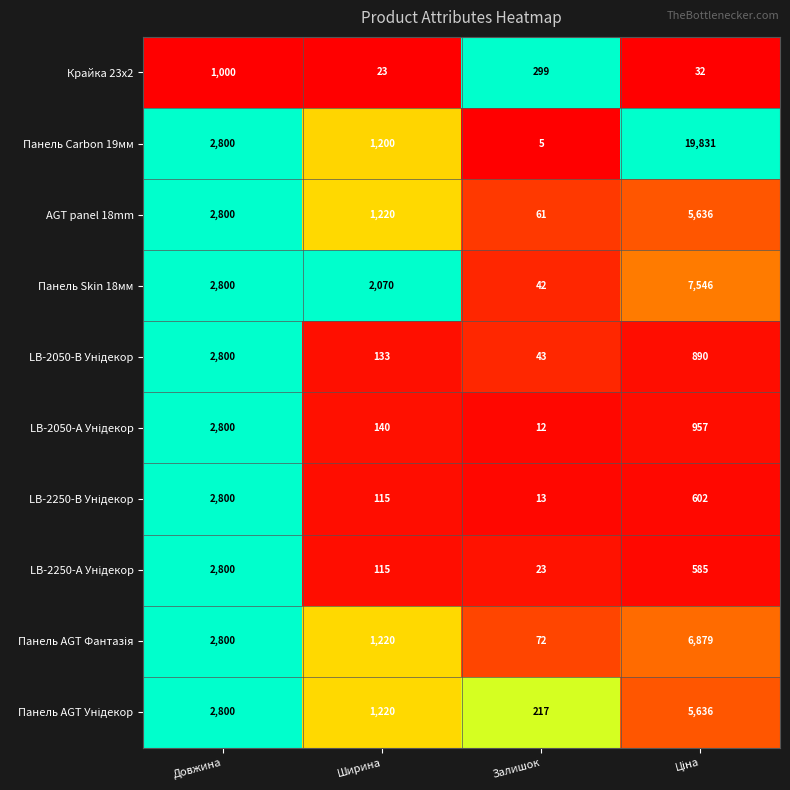

What is the total value across all series at Залишок?

787